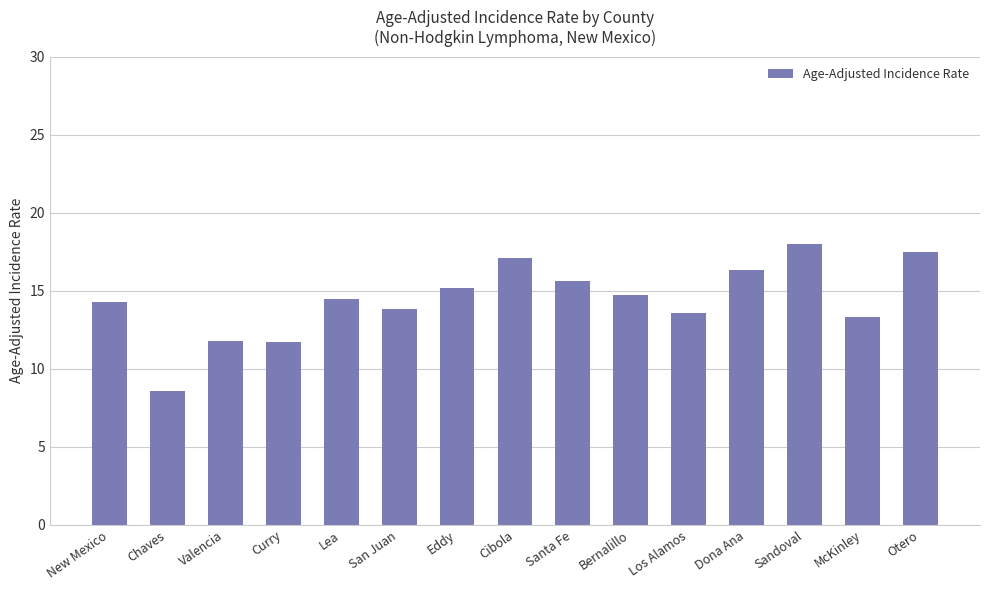

True or false: the data shows 23.9 at Eddy.

False